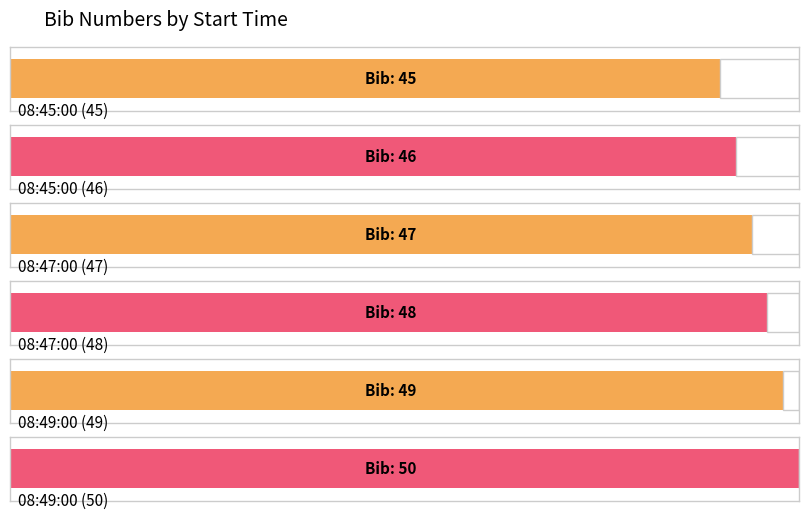

What is the difference between the maximum and minimum values?

5